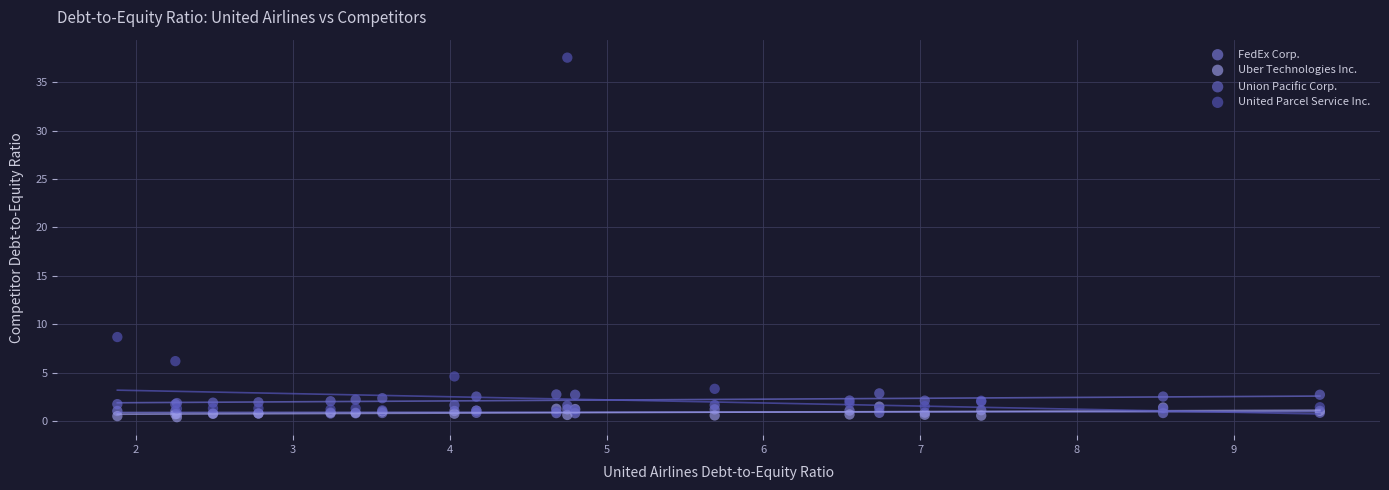

Which series reaches the maximum Y coordinate?

United Parcel Service Inc.